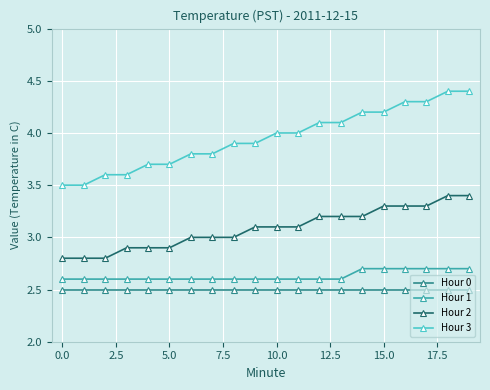

What is the sum of all Hour 0 values?

50.0